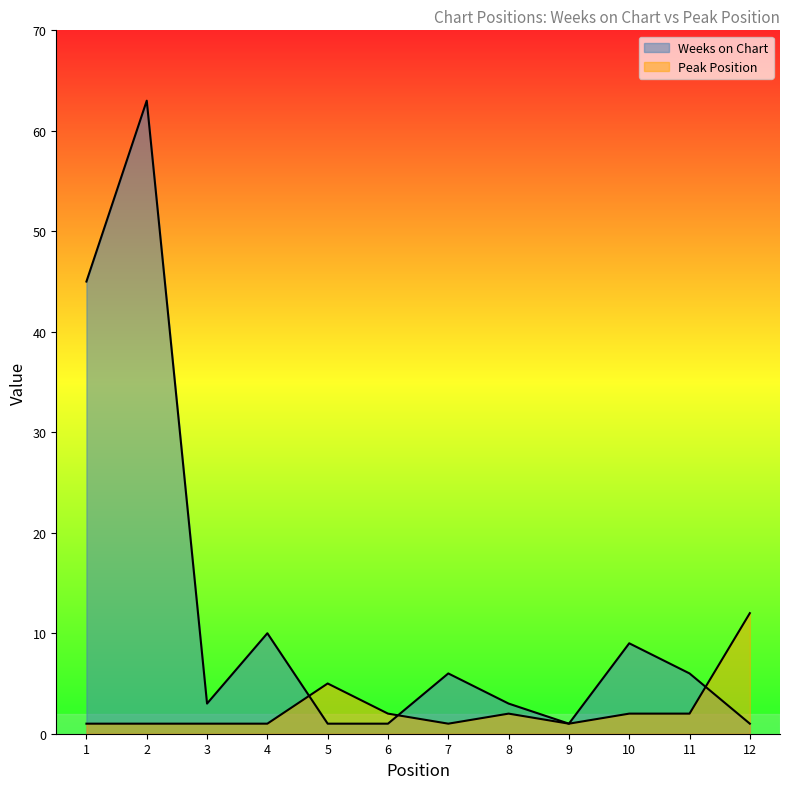

Which series has the largest range (max minus min)?

Weeks on Chart